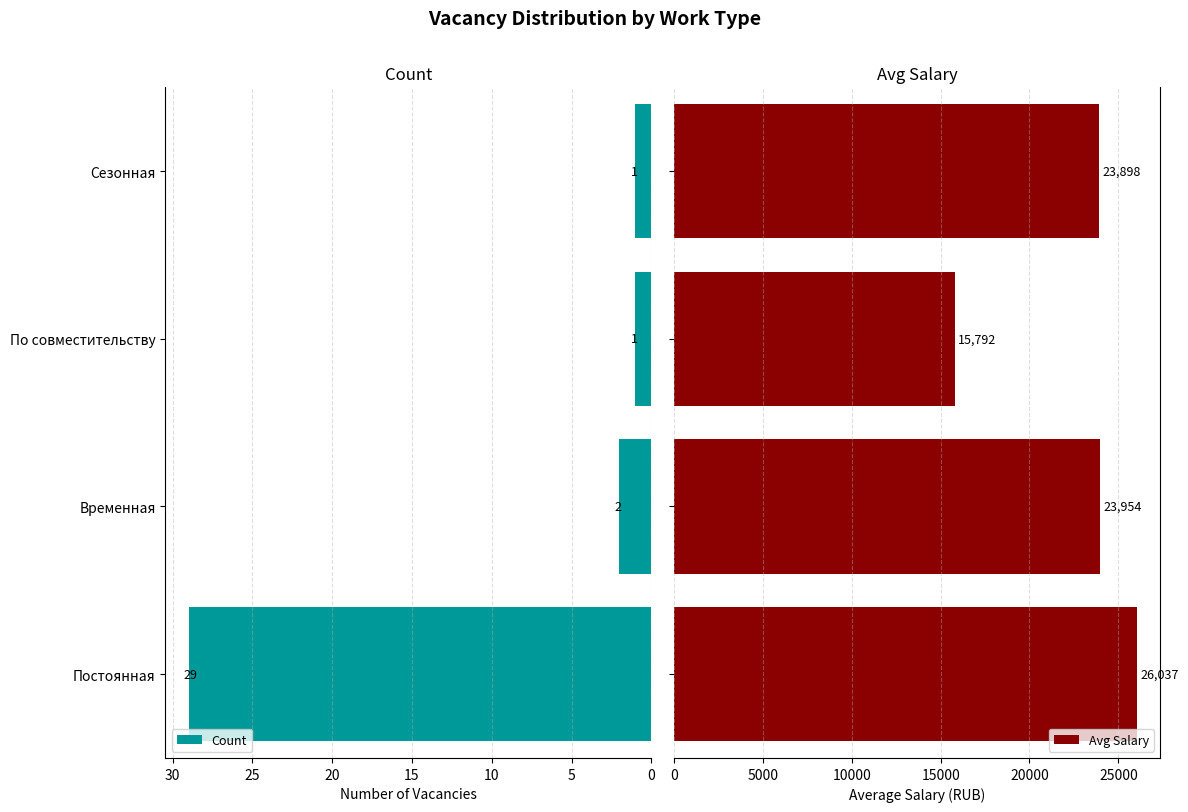

How many groups of bars are there?

4